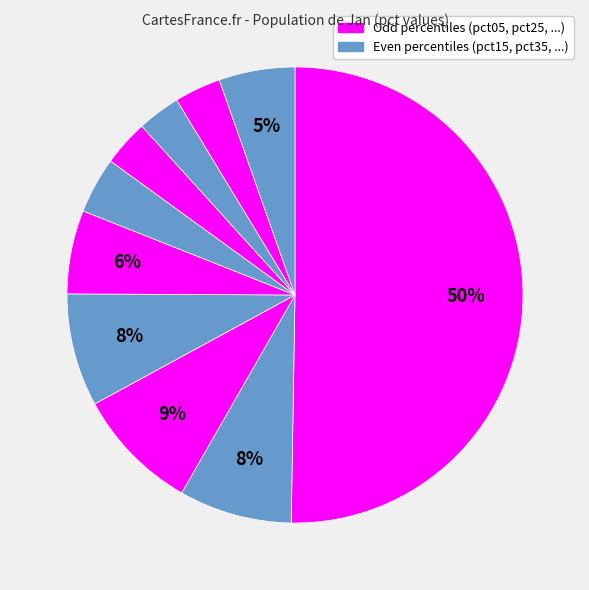

How many slices are in this pie chart?

10